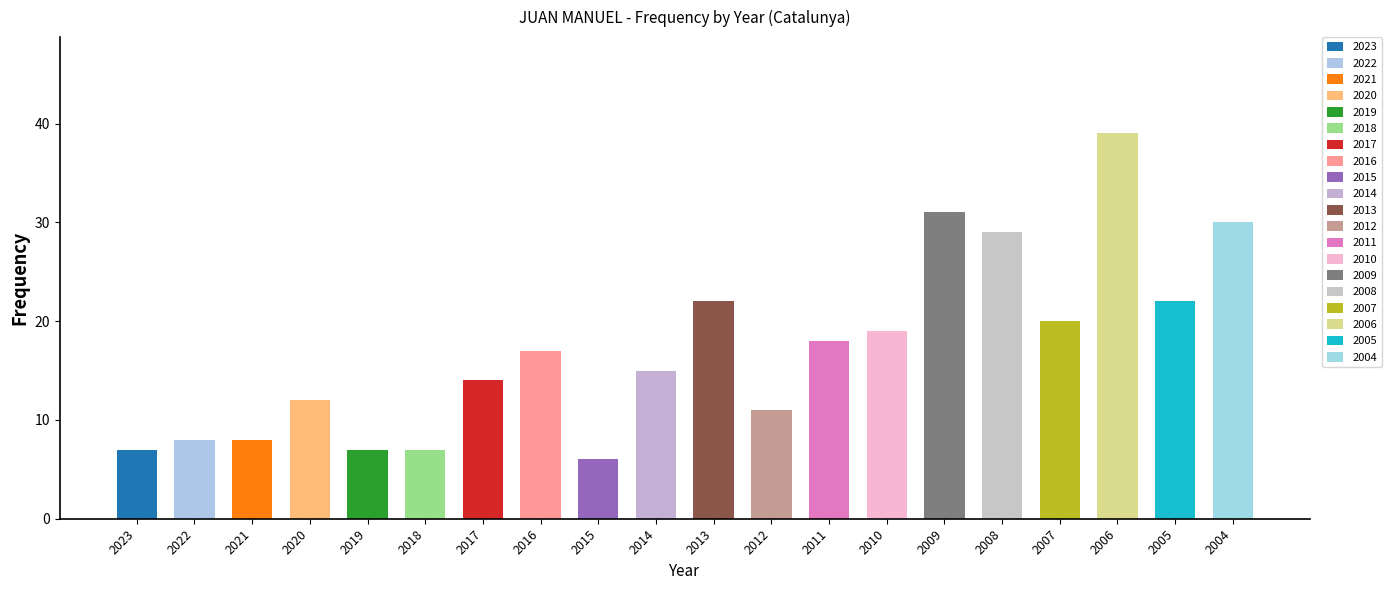

What is the difference between the values at 2013 and 2019?

15